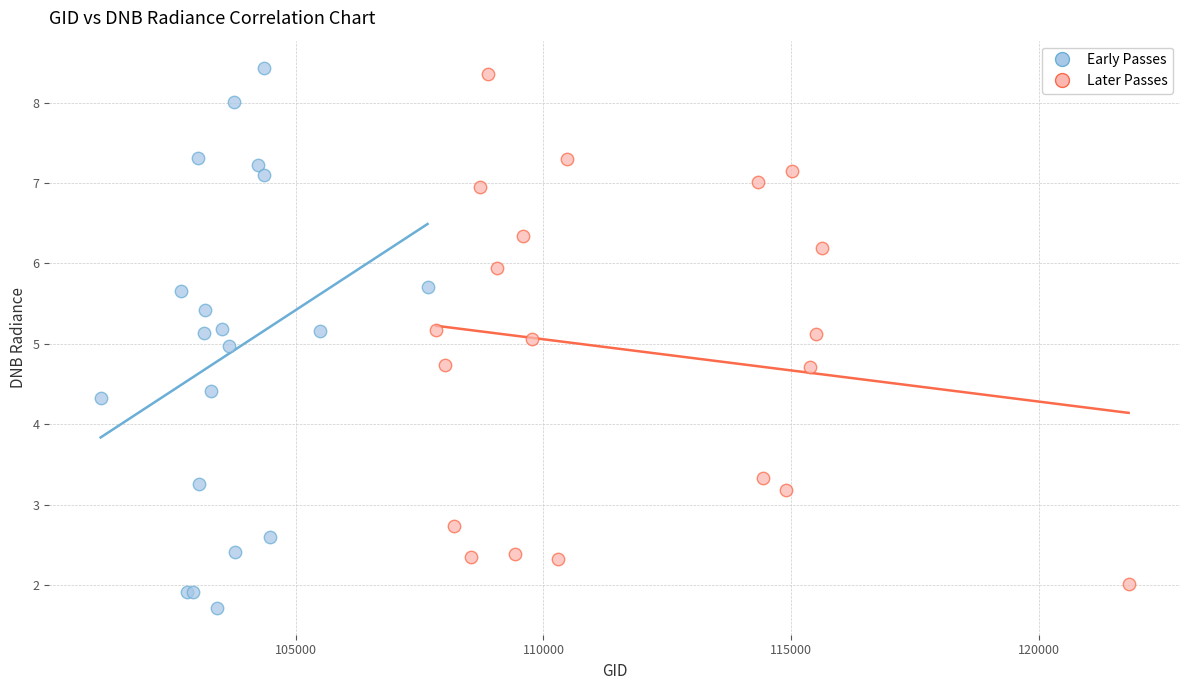

Which series reaches the minimum Y coordinate?

Early Passes